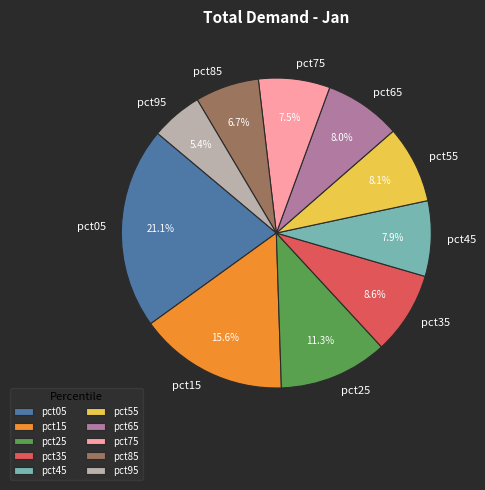

To the nearest percent, what is the difference between the largest and smallest slice percentages?

16%